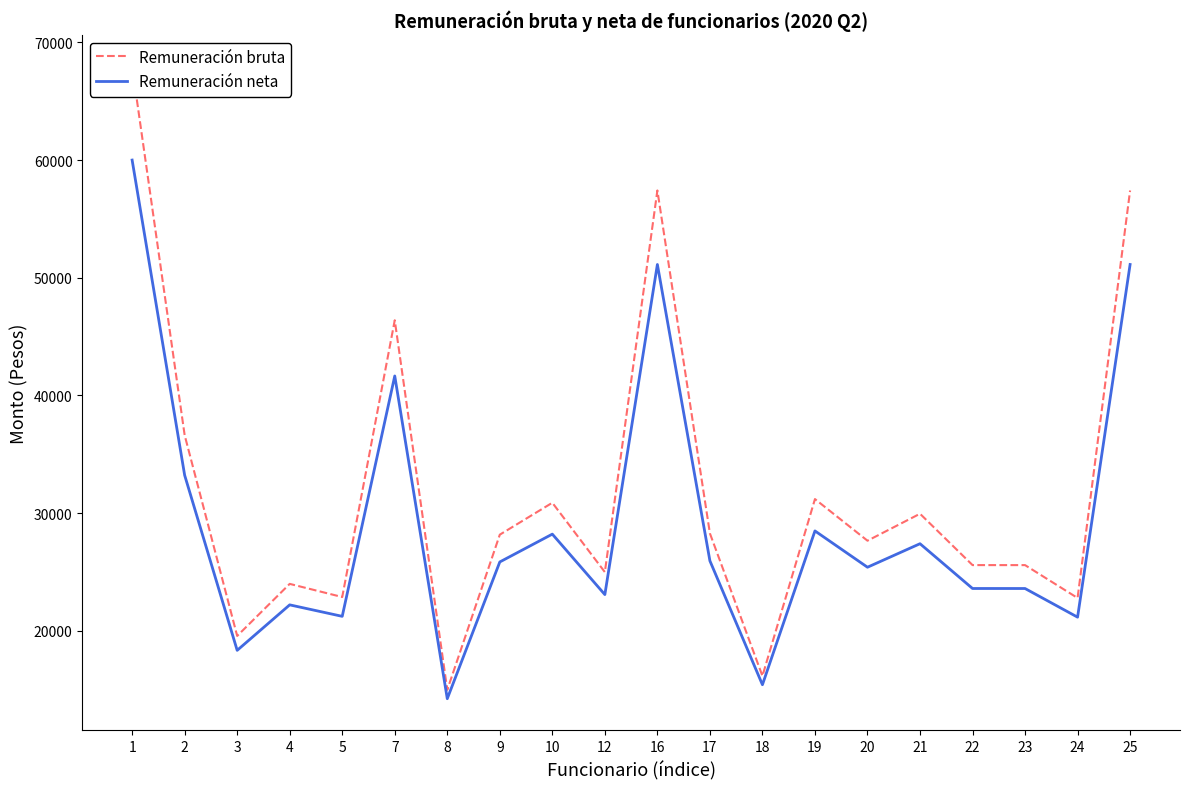

What is the minimum value shown in the chart?

14247.7